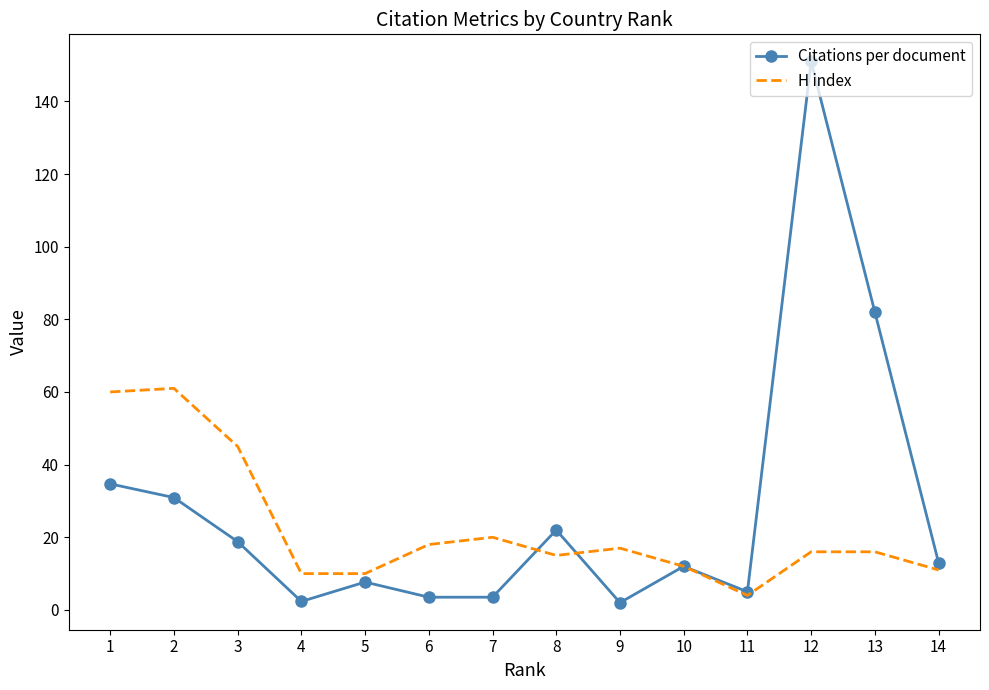

At how many categories does at least one series exceed 135?

1